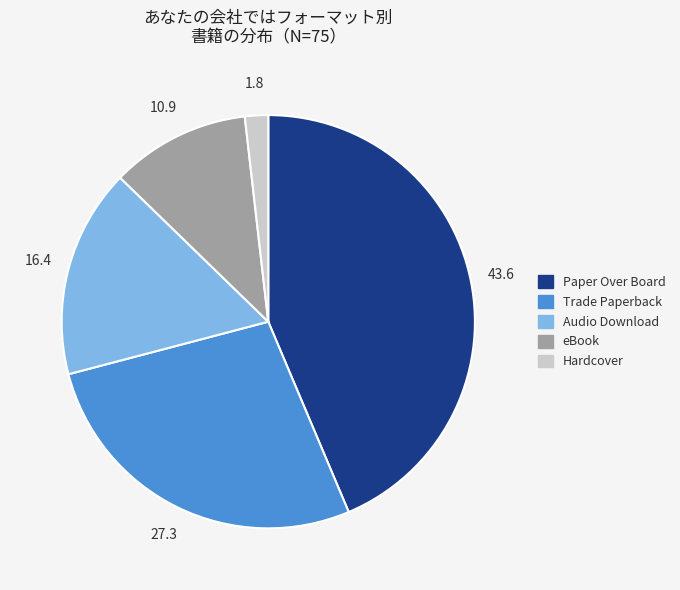

Which slice is the smallest?

Hardcover